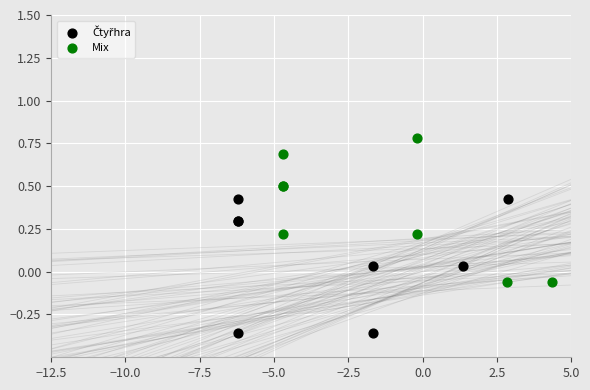

Which series reaches the maximum Y coordinate?

Mix